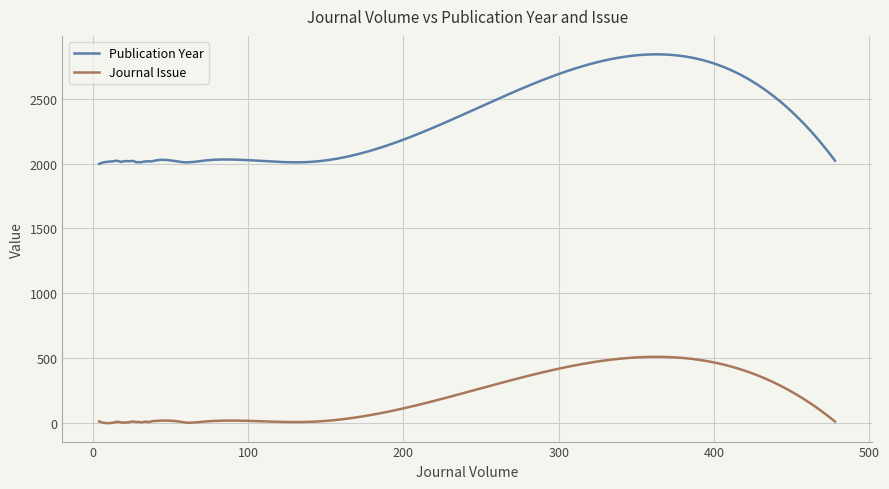

True or false: Journal Issue and Publication Year cross at least once.

False